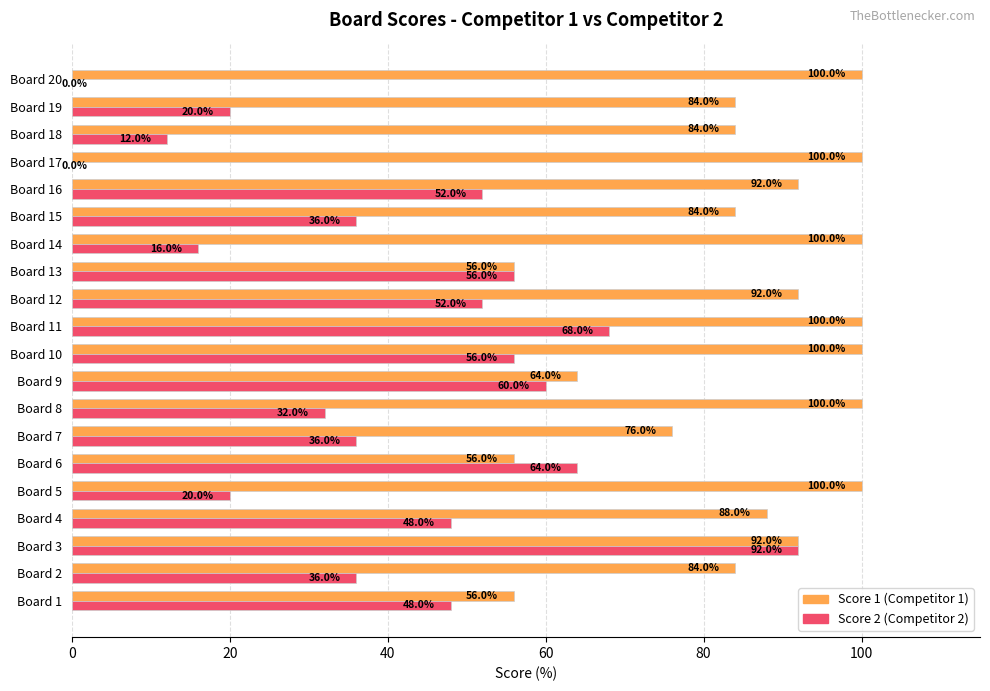

Which series changed the most between Board 12 and Board 14?

Score 2 (Competitor 2)